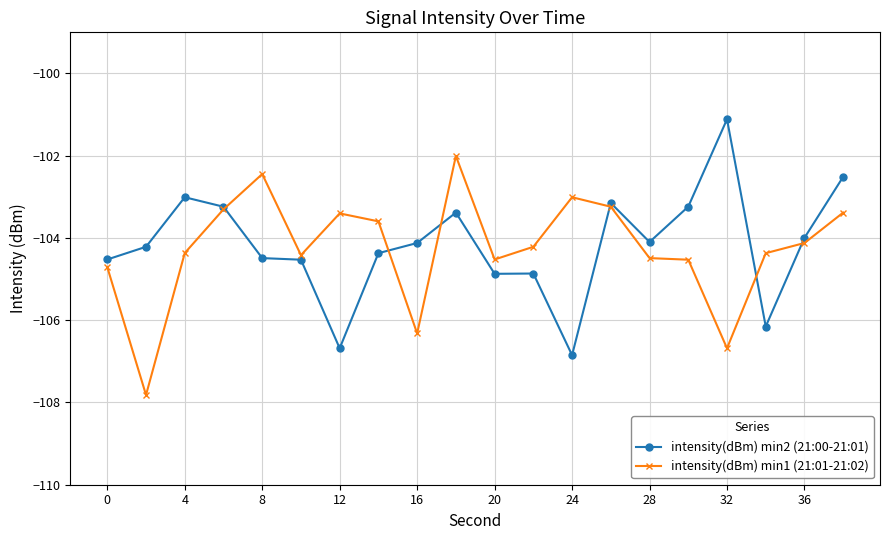

What is the value of the intensity(dBm) min1 (21:01-21:02) point at the 13th from the left?

-103.0